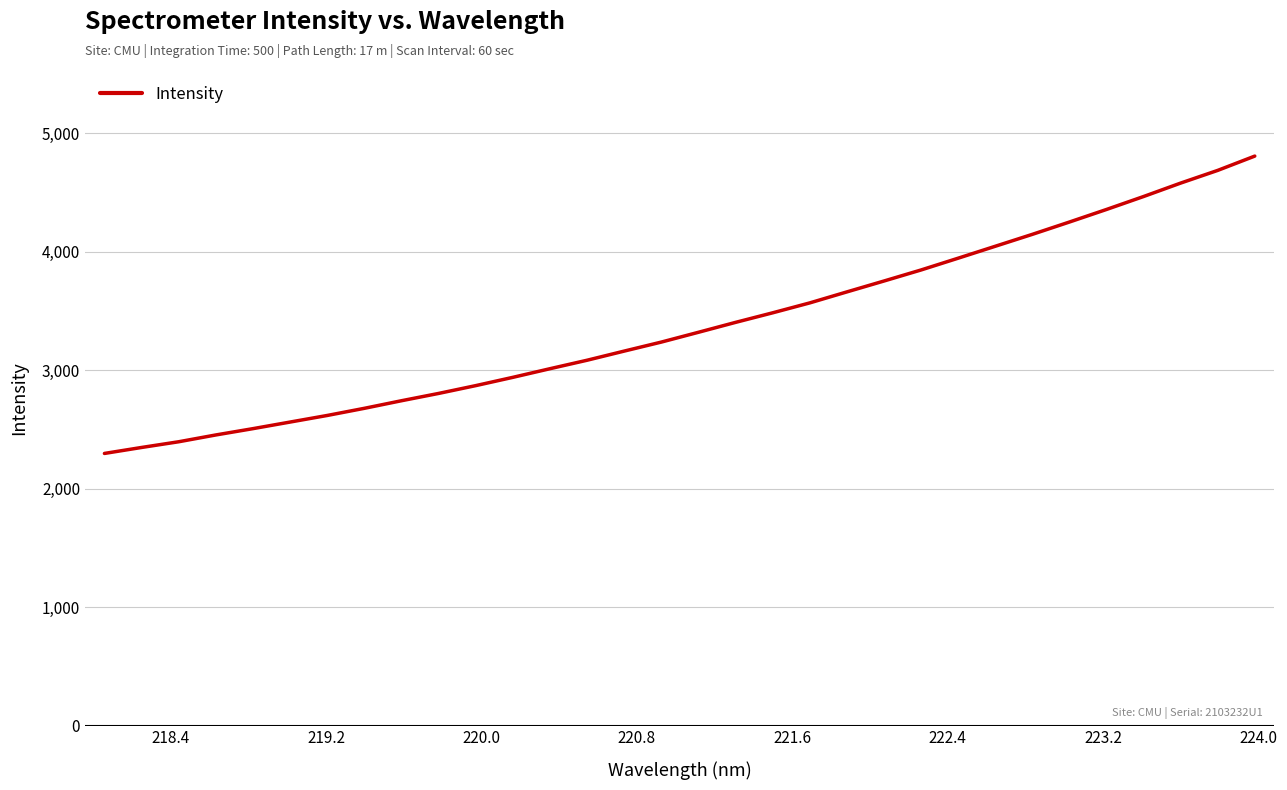

What is the greatest value displayed?

4806.0